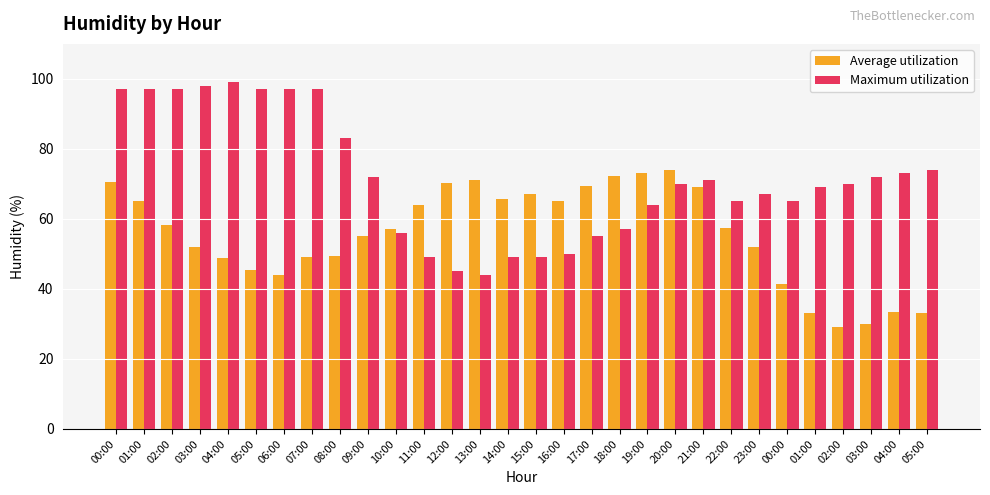

How many data points does each series have?

30